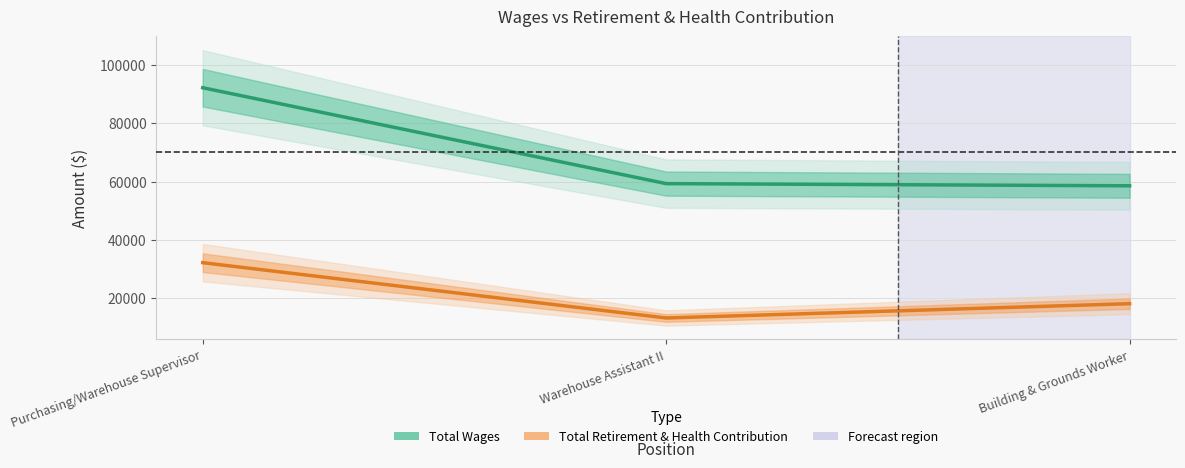

Is the value of Total Wages at Building & Grounds Worker greater than the value of Total Retirement & Health Contribution at Warehouse Assistant II?

Yes